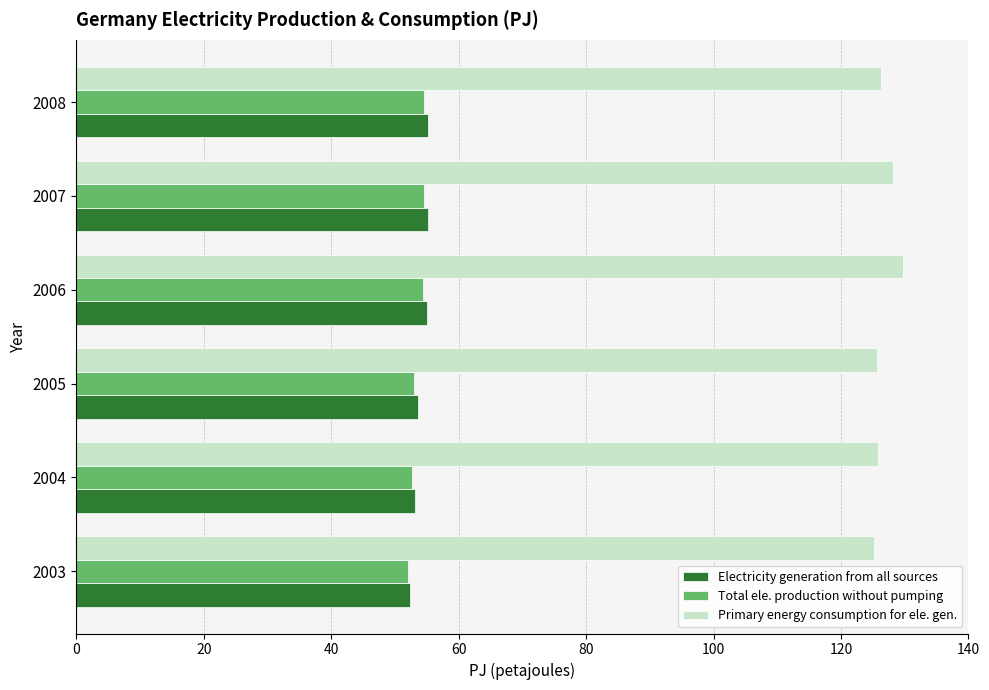

How many data points does each series have?

6